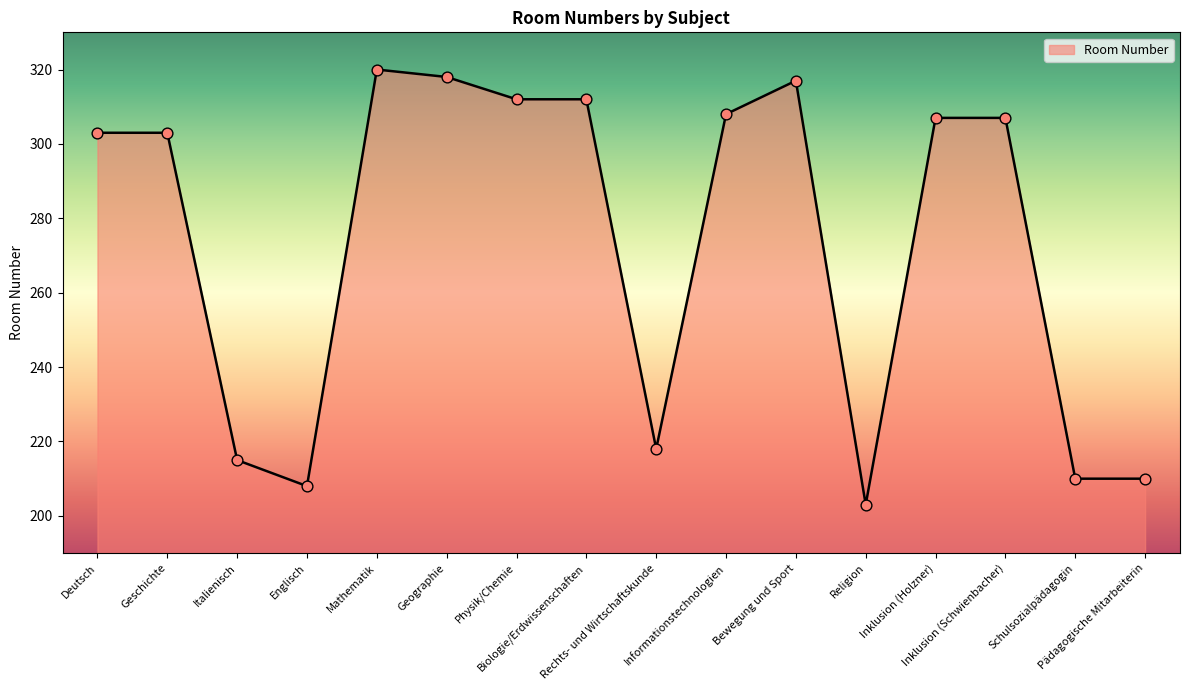

Approximately how many times larger is the value at Mathematik compared to Biologie/Erdwissenschaften?

1.0